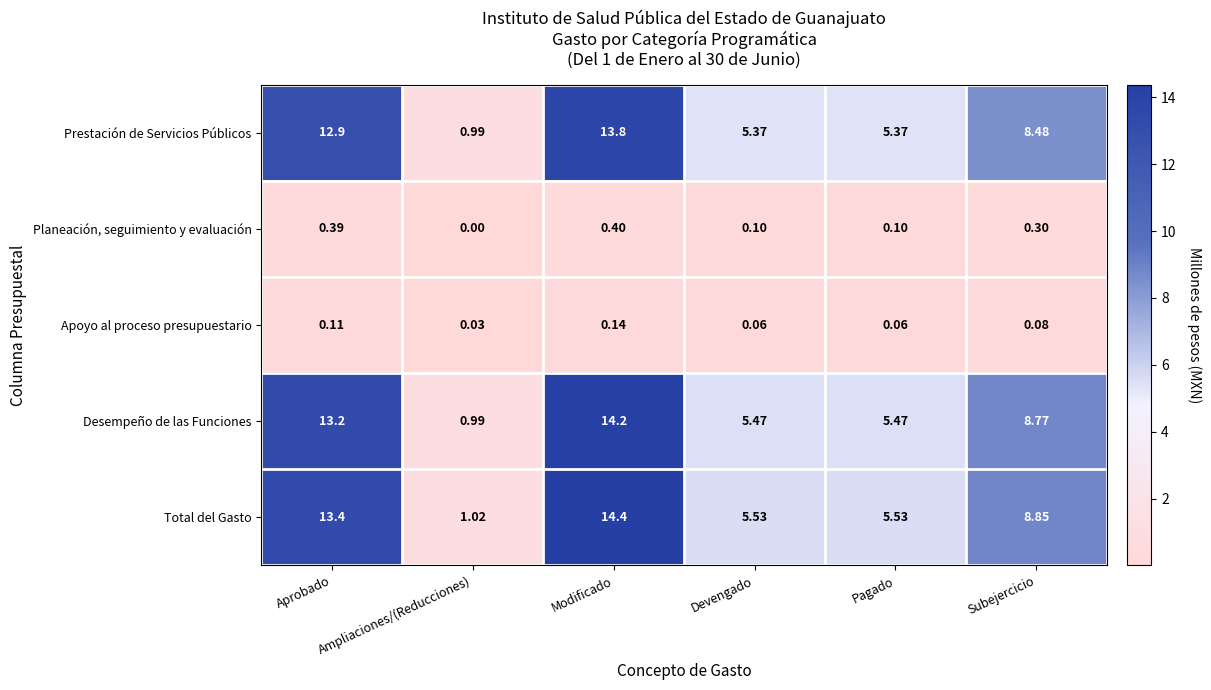

Which series changed the most between Aprobado and Subejercicio?

Total del Gasto